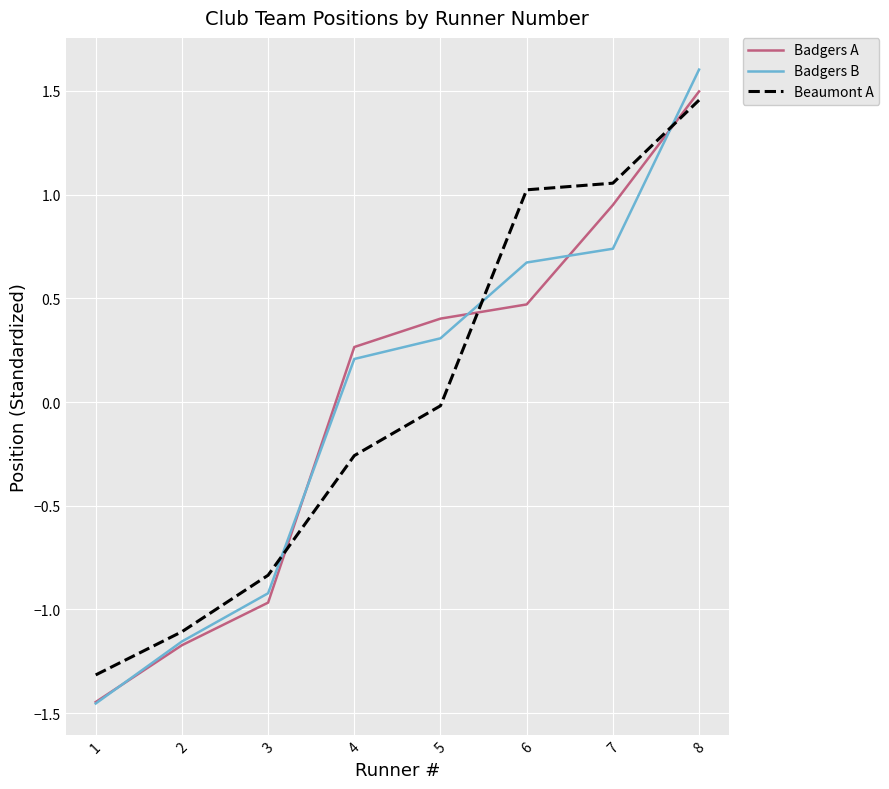

What is the total value across all series at 3?

-2.7